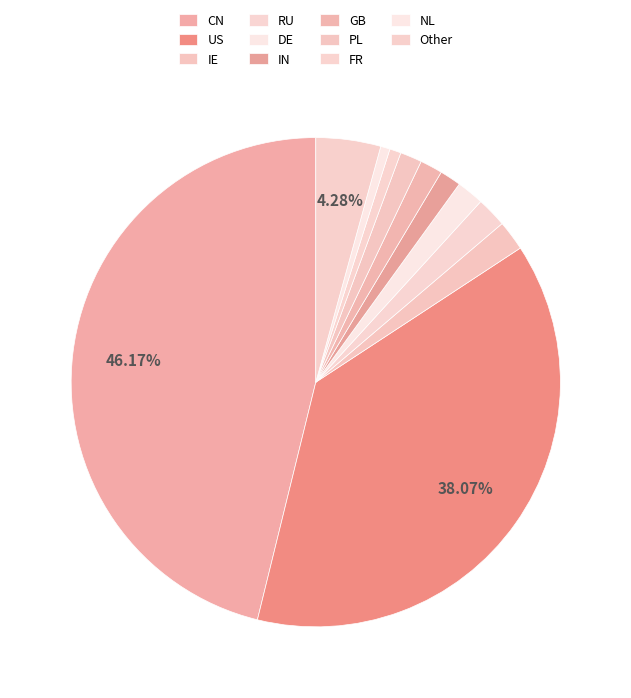

To the nearest percent, what portion does DE represent?

2%